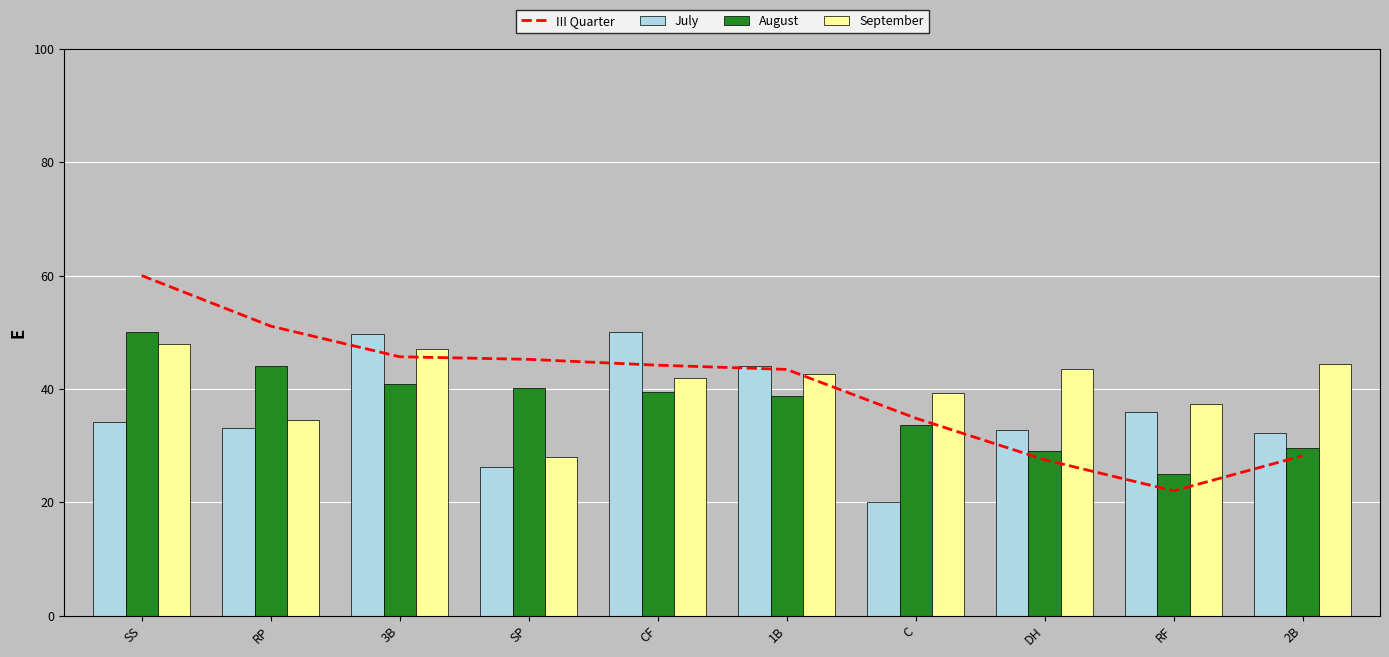

Is the value of III Quarter at C greater than the value of August at CF?

No